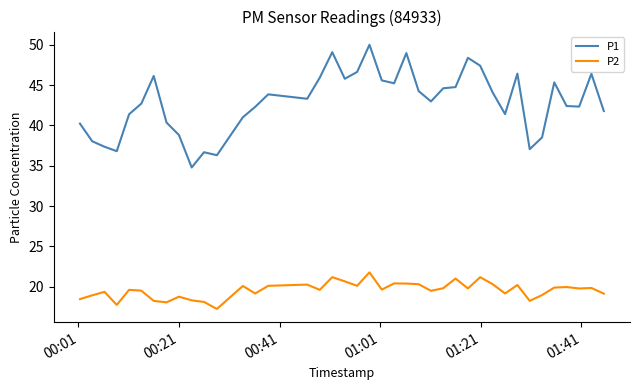

List the series in order of their overall mean, highest first.

P1, P2